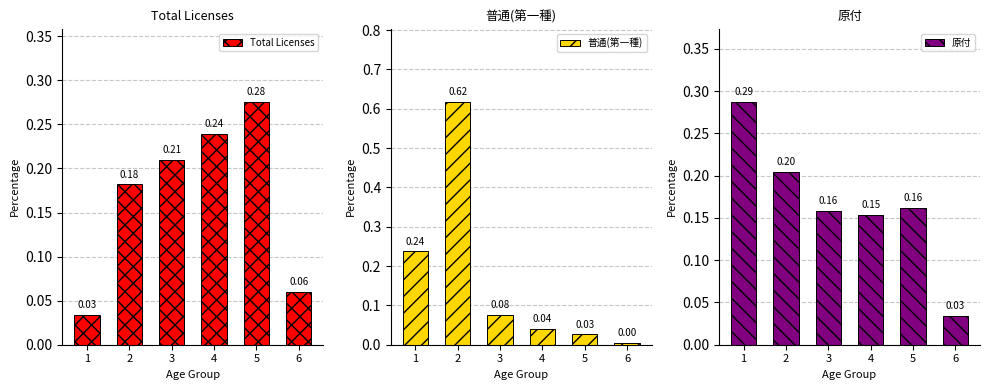

Between 2 and 6, which series saw the biggest shift?

普通(第一種)